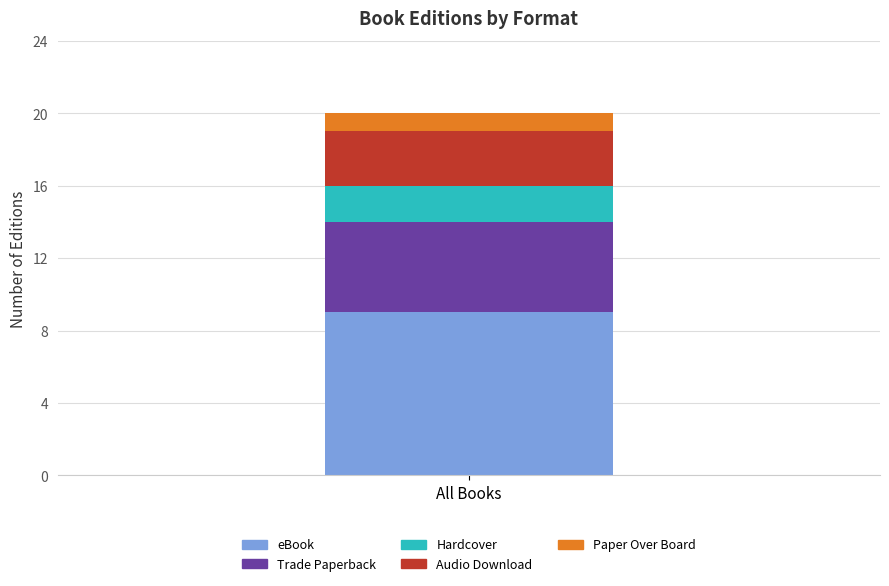

What value does the eBook series have at All Books?

9